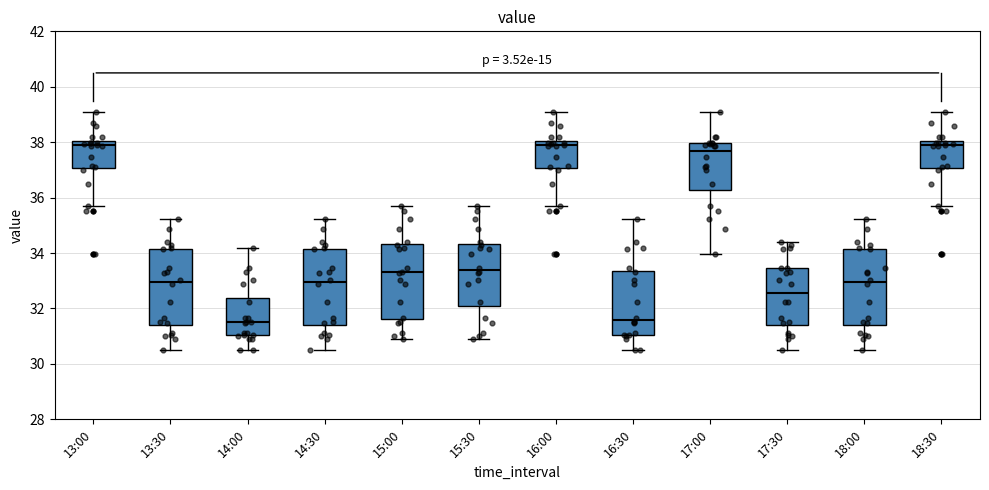

Reading left to right, read every box against the y-axis: the position of its median line, the range the box covers, and the ends of its whiskers. The values are not printed on the chart, so give them approximately, as read against the axis.

13:00: median 37.8, box 37.0 to 38.0, whiskers 35.8 to 39.2
13:30: median 33.0, box 31.4 to 34.2, whiskers 30.6 to 35.2
14:00: median 31.6, box 31.0 to 32.4, whiskers 30.6 to 34.2
14:30: median 33.0, box 31.4 to 34.2, whiskers 30.6 to 35.2
15:00: median 33.4, box 31.6 to 34.4, whiskers 30.8 to 35.8
15:30: median 33.4, box 32.0 to 34.4, whiskers 30.8 to 35.8
16:00: median 37.8, box 37.0 to 38.0, whiskers 35.8 to 39.2
16:30: median 31.6, box 31.0 to 33.4, whiskers 30.6 to 35.2
17:00: median 37.6, box 36.2 to 38.0, whiskers 34.0 to 39.2
17:30: median 32.6, box 31.4 to 33.4, whiskers 30.6 to 34.4
18:00: median 33.0, box 31.4 to 34.2, whiskers 30.6 to 35.2
18:30: median 37.8, box 37.0 to 38.0, whiskers 35.8 to 39.2